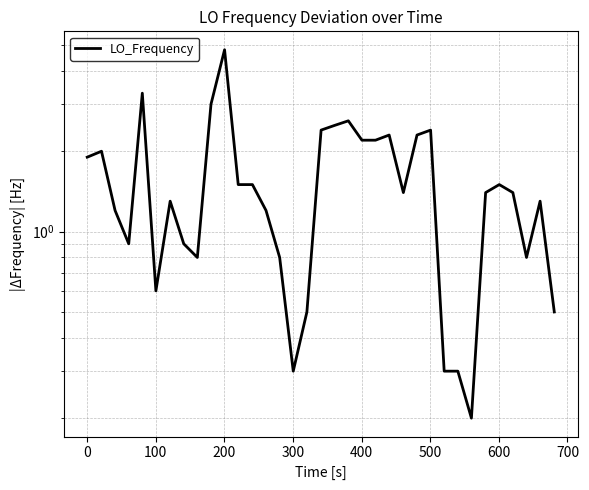

Does the chart display data point markers on the line(s)?

No